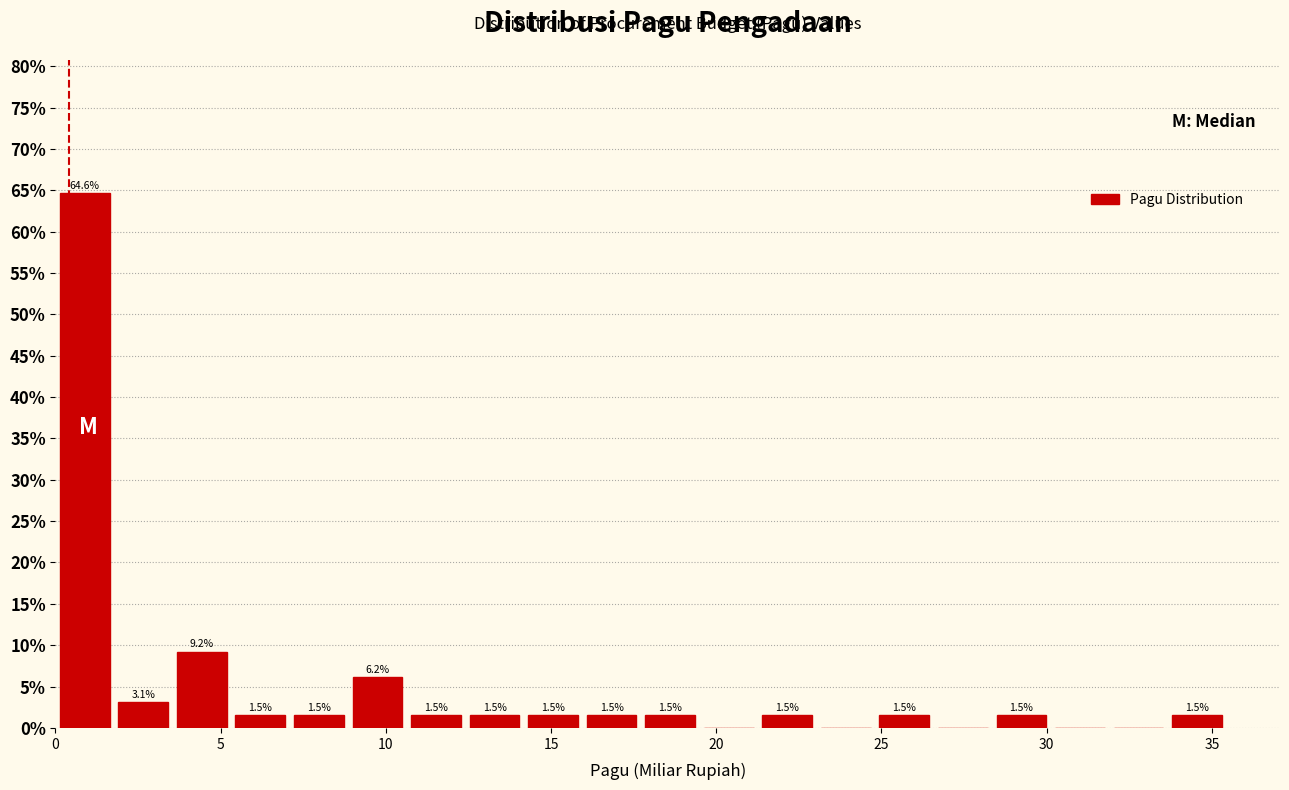

Around what value on the x-axis is the tallest bar? Give the approximate position of its centre, as read against the axis.

1.0